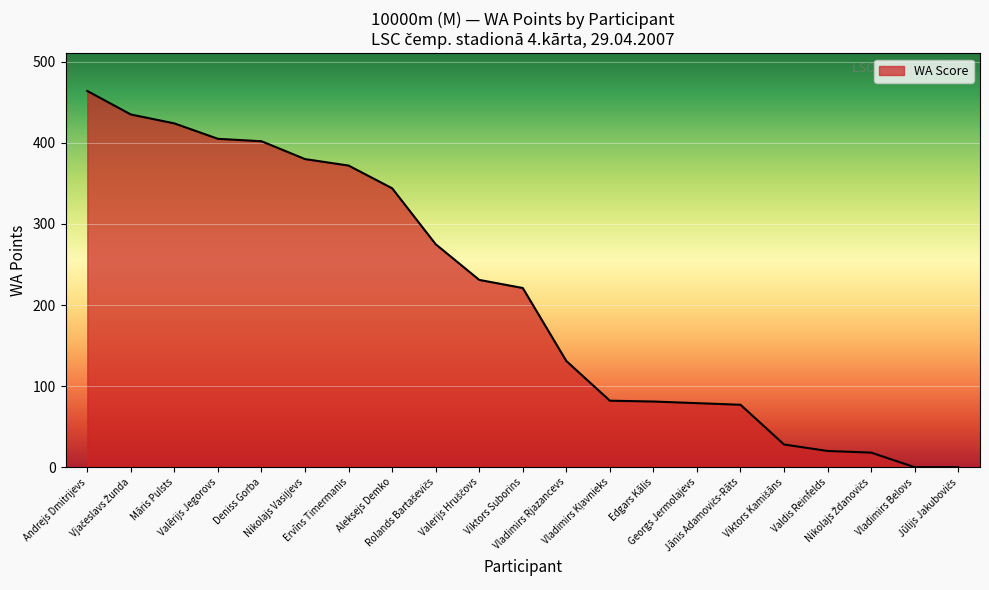

What is the maximum value shown in the chart?

464